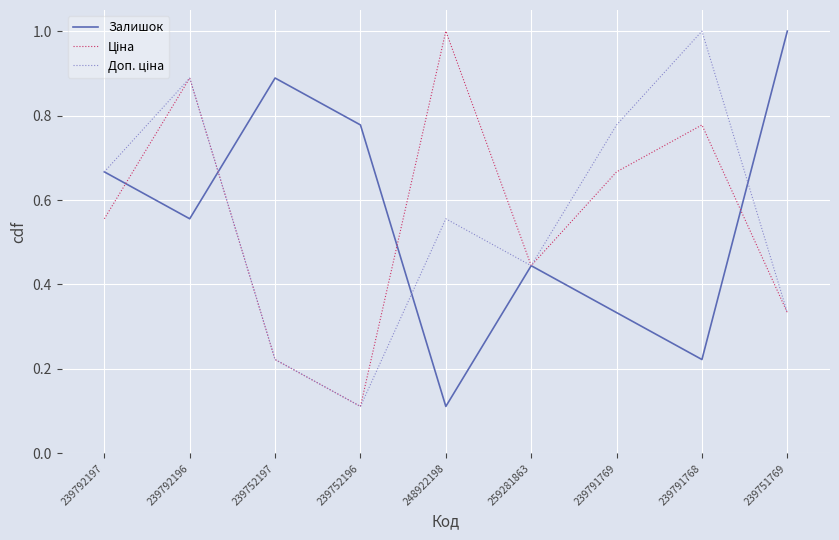

At which category is the sum across all series the highest?

239792196